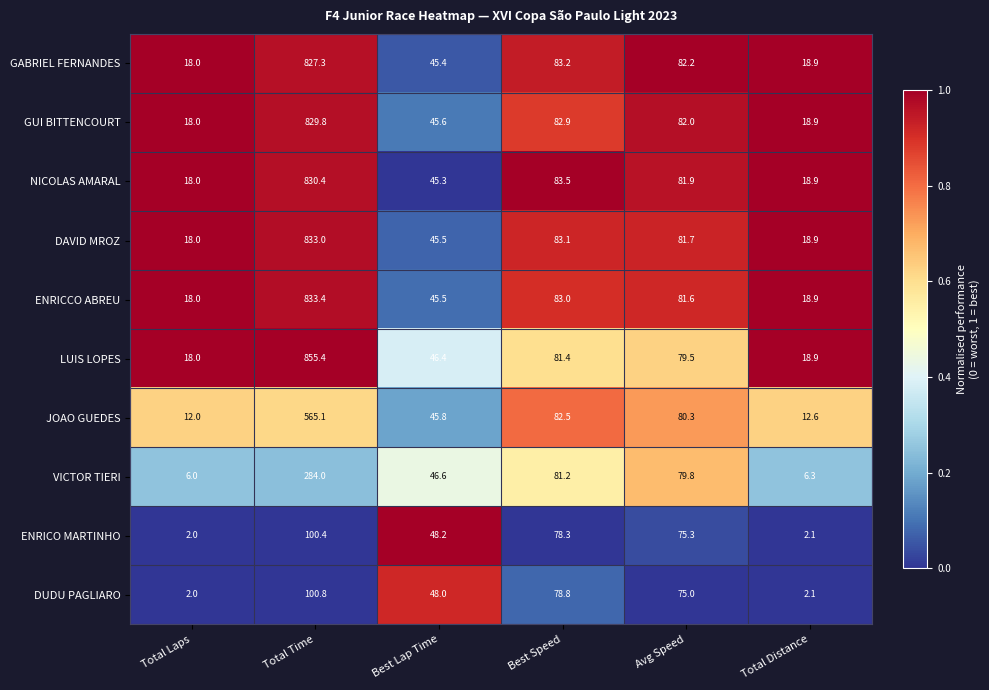

What is the total value across all series at Total Laps?

130.0